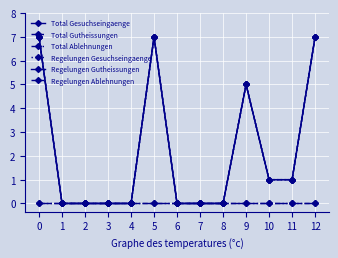

Is it true that Total Ablehnungen equals 0 at 3?

True